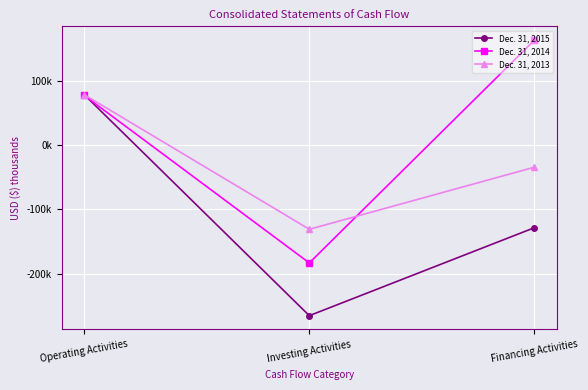

What are all the series names shown in the legend?

Dec. 31, 2015, Dec. 31, 2014, Dec. 31, 2013